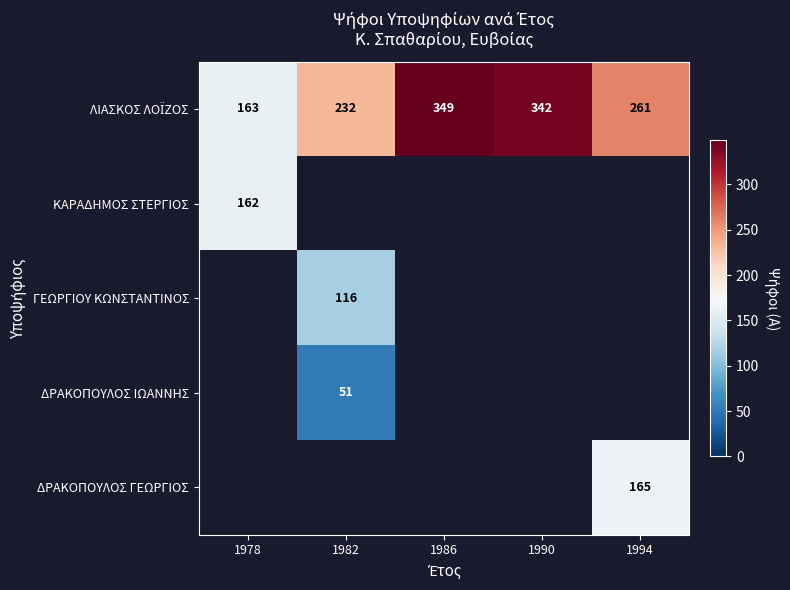

Is it true that ΓΕΩΡΓΙΟΥ ΚΩΝΣΤΑΝΤΙΝΟΣ equals 116 at 1982?

True